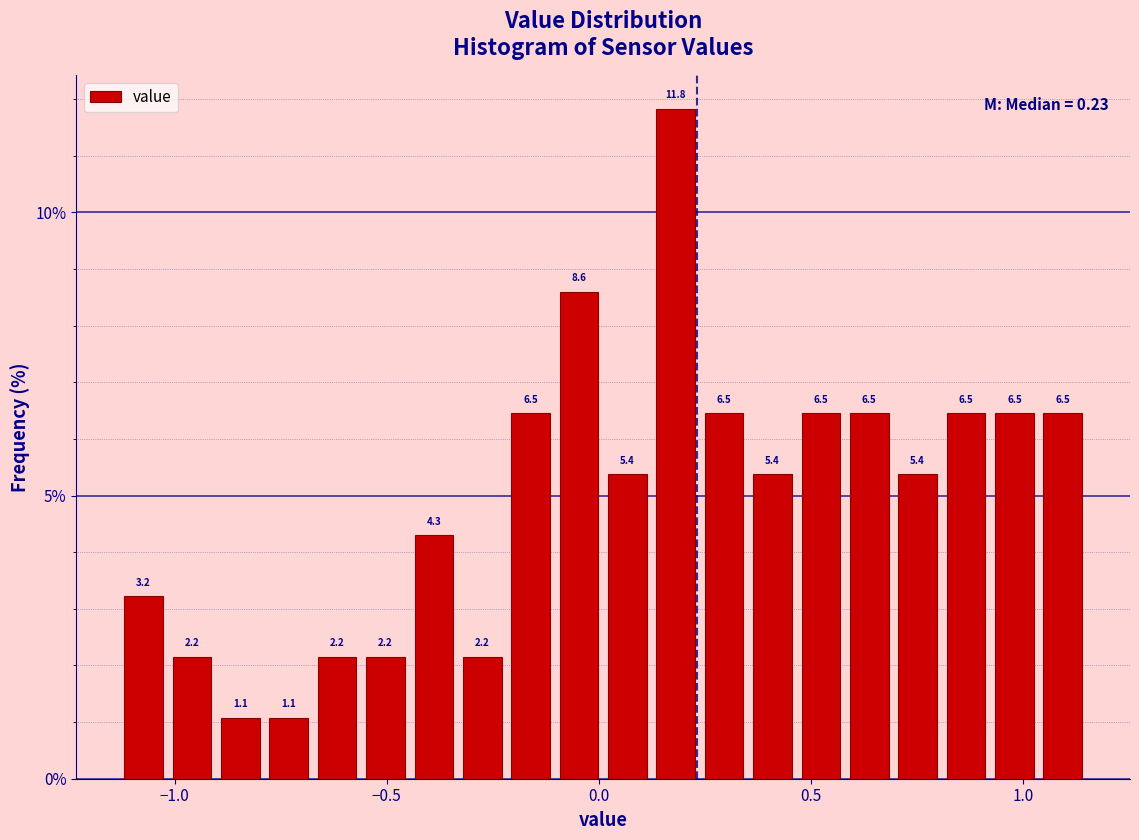

Around what value on the x-axis is the tallest bar? Give the approximate position of its centre, as read against the axis.

0.20